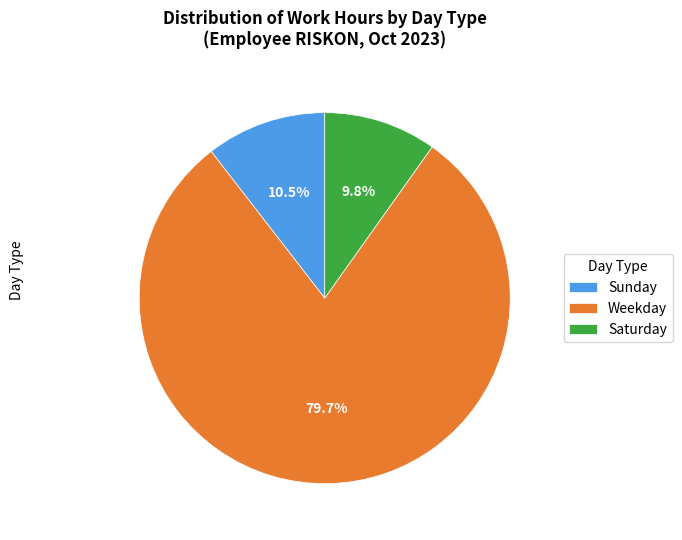

Is Sunday the majority of the pie?

No